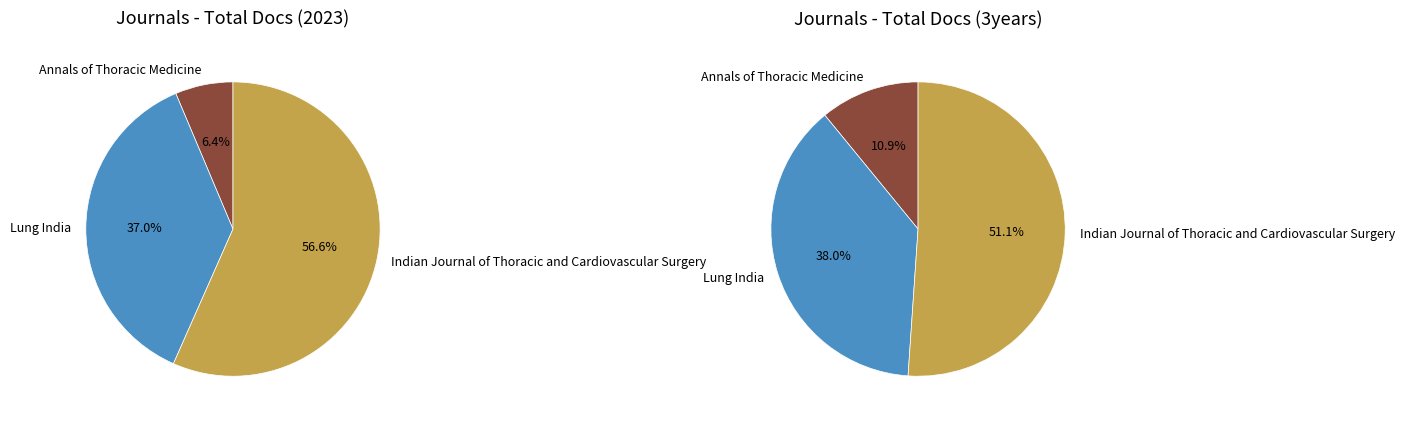

What is the difference between the highest and lowest values at Indian Journal of Thoracic and Cardiovascular Surgery?

361